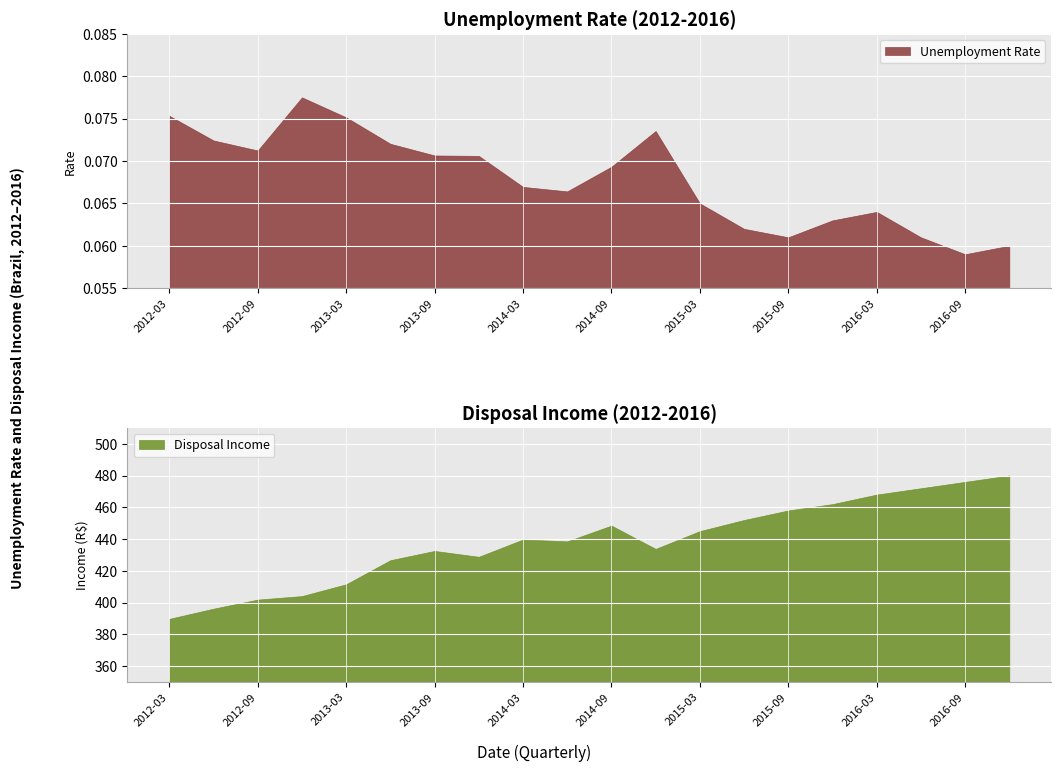

What is the difference between the Disposal Income values at 2012-03 and 2013-06?

36.9